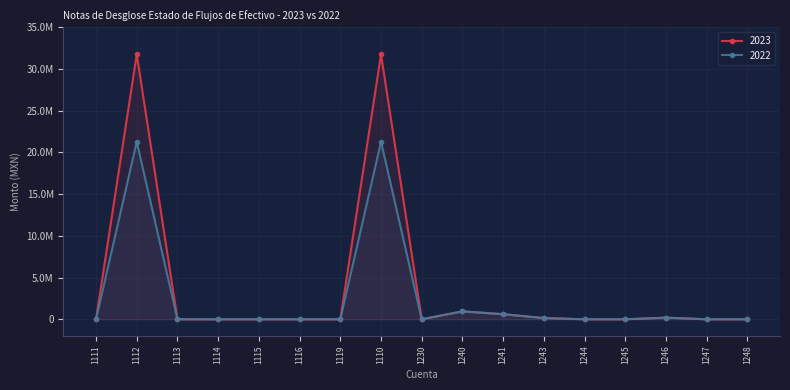

Reading left to right, extract all data points from this chart.

2023: 0.0	31748780.6	0.0	0.0	0.0	0.0	0.0	31748780.6	0.0	947600.0	609355.0	144200.2	0.0	0.0	194044.8	0.0	0.0
2022: 0.0	21272885.2	0.0	0.0	0.0	0.0	0.0	21272885.2	0.0	947600.0	609355.0	144200.2	0.0	0.0	194044.8	0.0	0.0